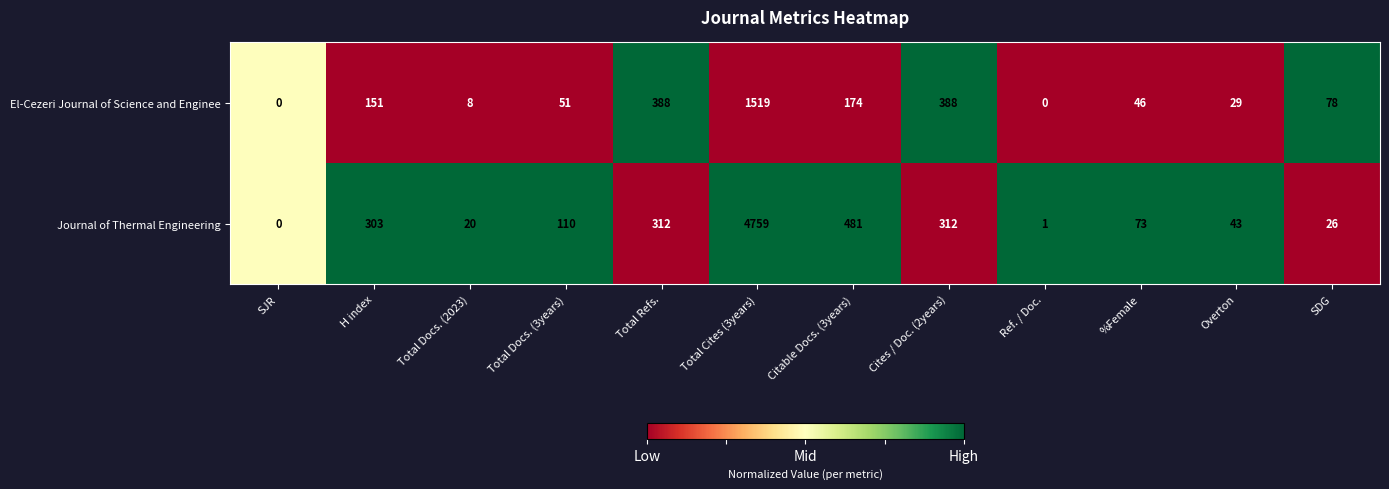

Reading left to right, extract all data points from this chart.

El-Cezeri Journal of Science and Enginee: SJR=0	H index=151	Total Docs. (2023)=8	Total Docs. (3years)=51	Total Refs.=388	Total Cites (3years)=1519	Citable Docs. (3years)=174	Cites / Doc. (2years)=388	Ref. / Doc.=0	%Female=46	Overton=29	SDG=78
Journal of Thermal Engineering: SJR=0	H index=303	Total Docs. (2023)=20	Total Docs. (3years)=110	Total Refs.=312	Total Cites (3years)=4759	Citable Docs. (3years)=481	Cites / Doc. (2years)=312	Ref. / Doc.=1	%Female=73	Overton=43	SDG=26